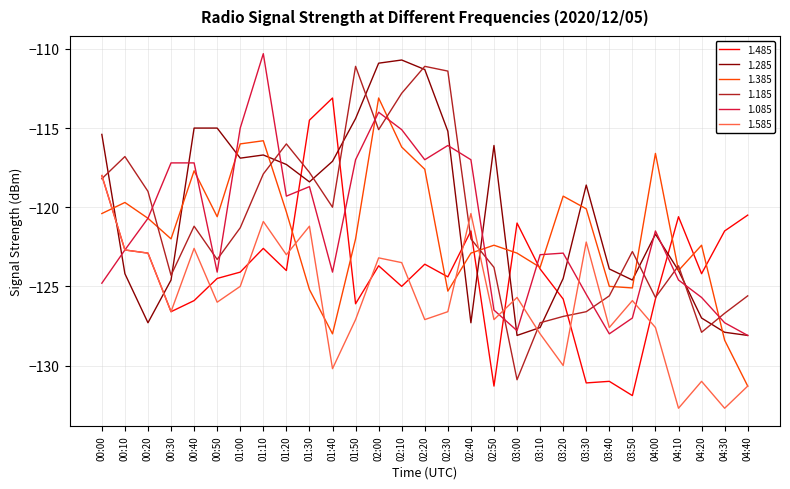

Which series has the largest range (max minus min)?

1.185